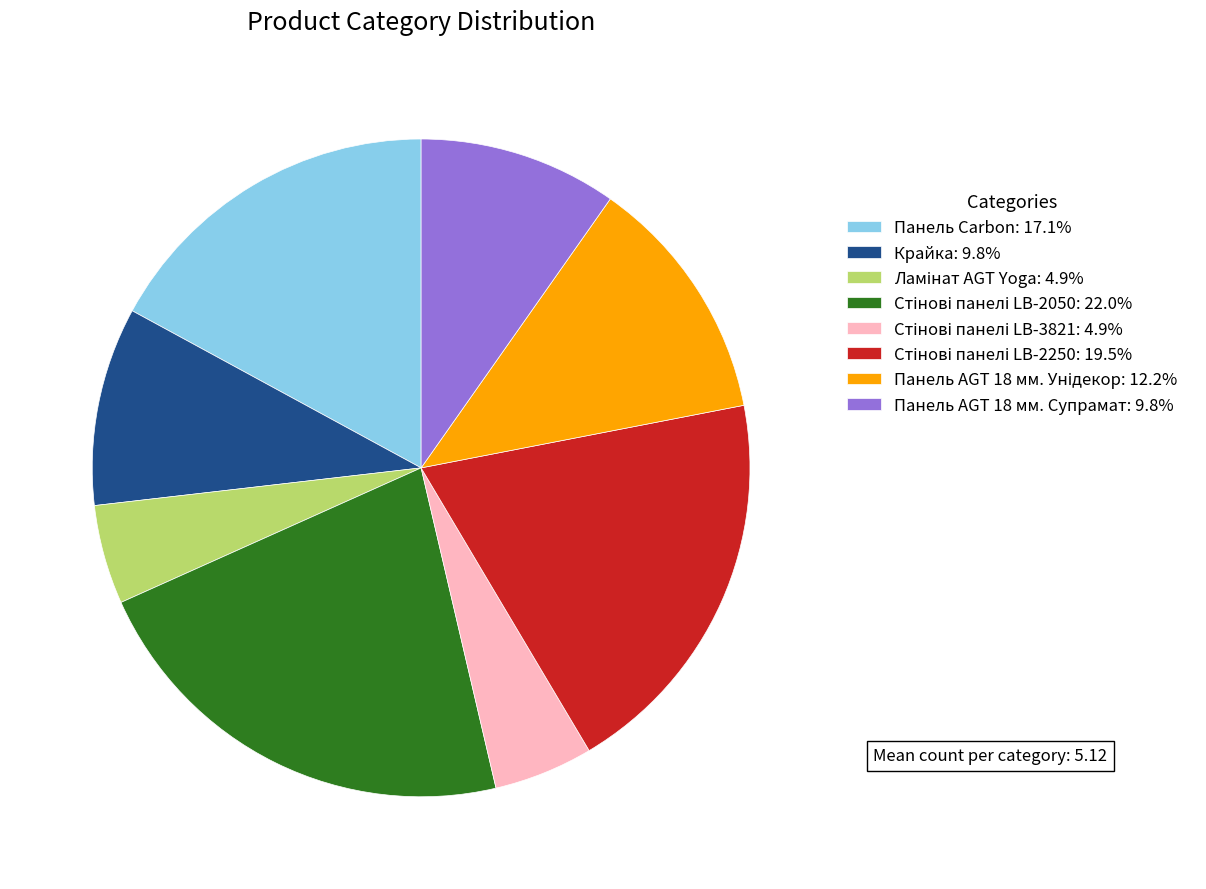

Count the number of slices in the pie.

8